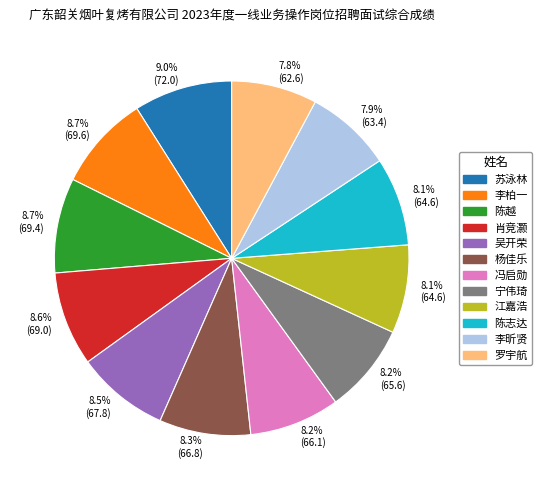

To the nearest percent, what is the average slice percentage?

8%